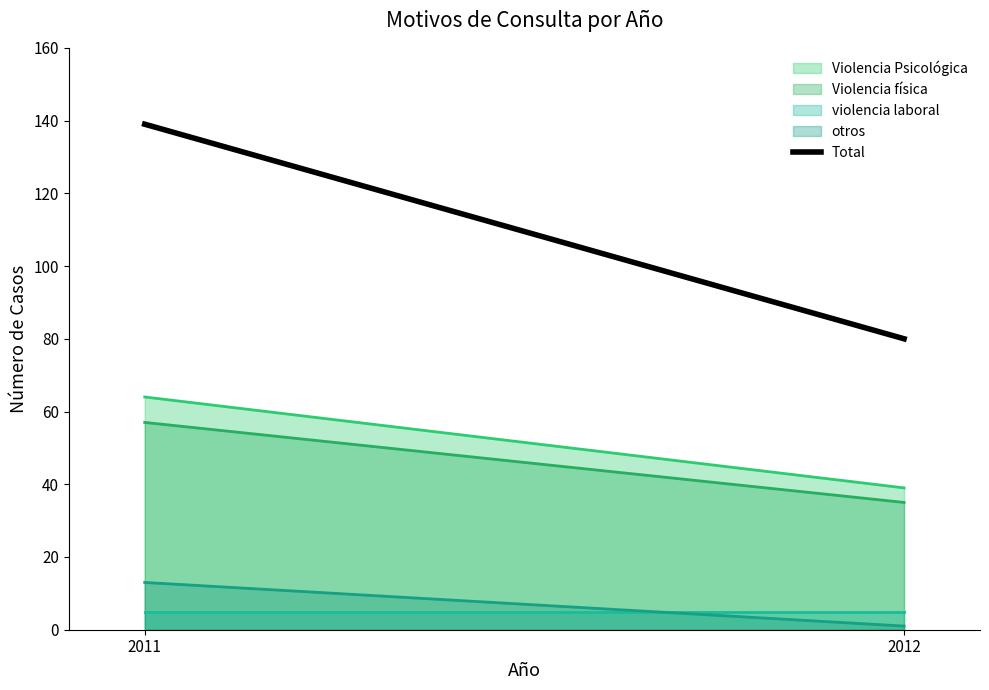

What is the difference between the values at 2012 and 2011?

59